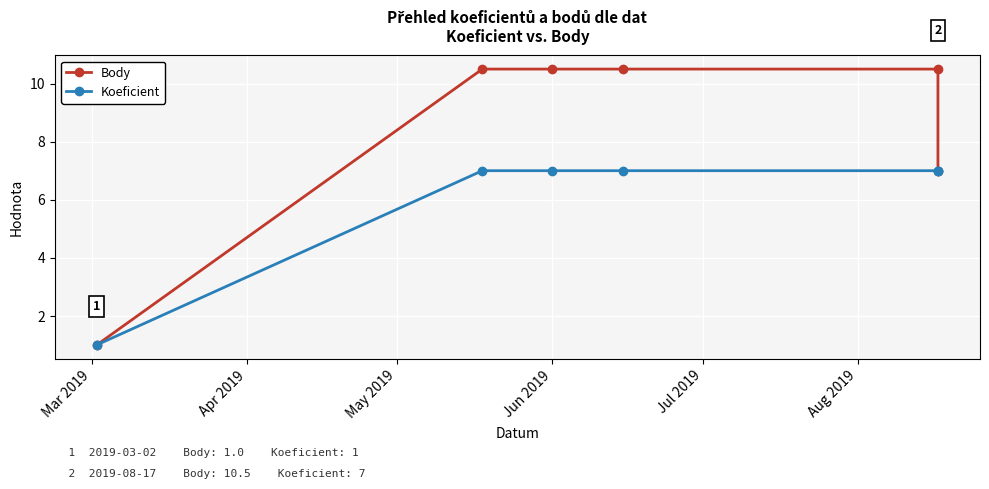

True or false: Body has more than 0 interior local peaks.

False